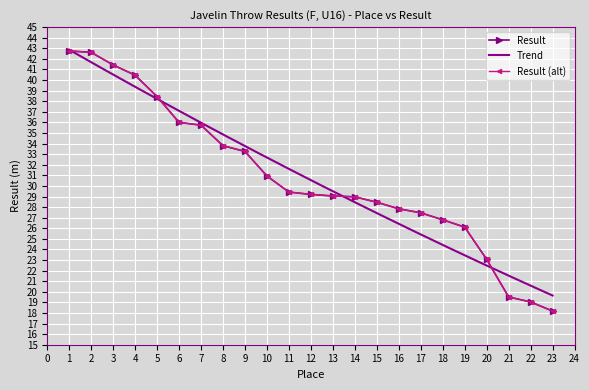

Reading left to right, list all the values displayed in this chart.

1=42.8	2=42.6	3=41.4	4=40.5	5=38.4	6=36.0	7=35.7	8=33.8	9=33.3	10=30.9	11=29.4	12=29.2	13=29.1	14=29.0	15=28.5	16=27.8	17=27.5	18=26.8	19=26.1	20=23.1	21=19.5	22=19.0	23=18.2